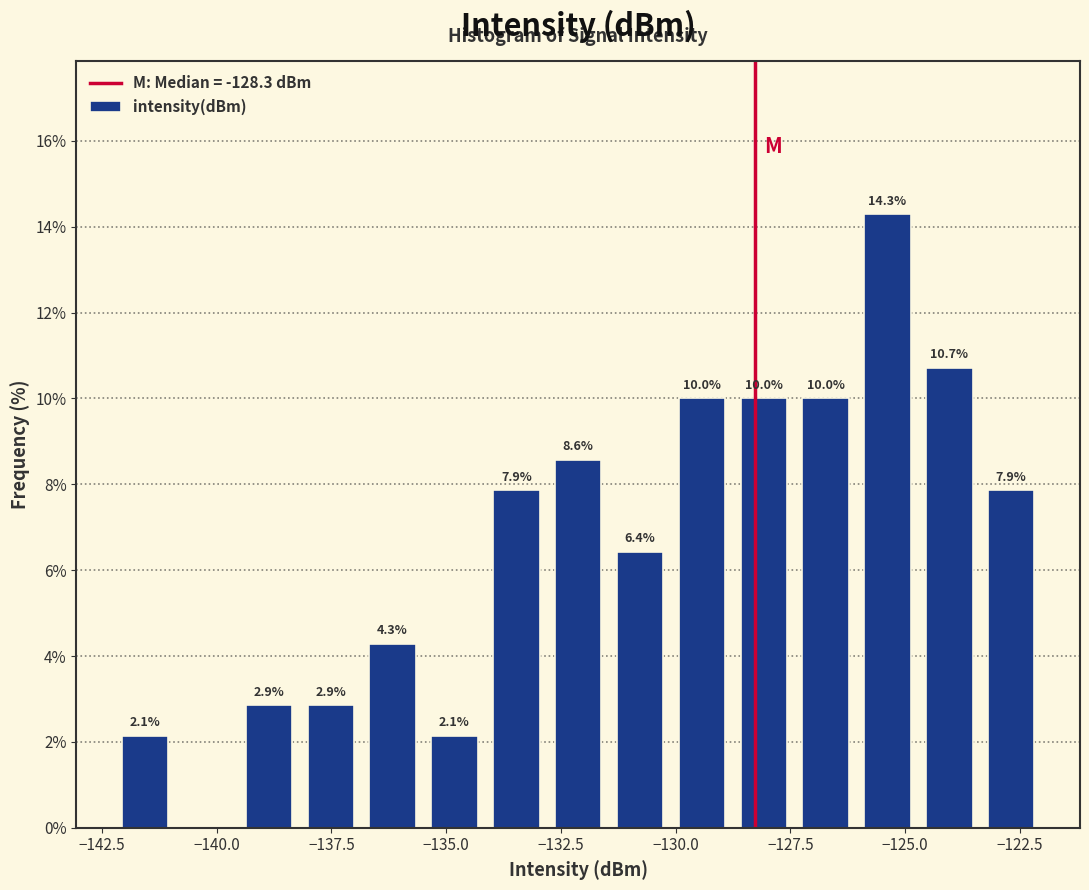

Around what value on the x-axis is the tallest bar? Give the approximate position of its centre, as read against the axis.

-125.5